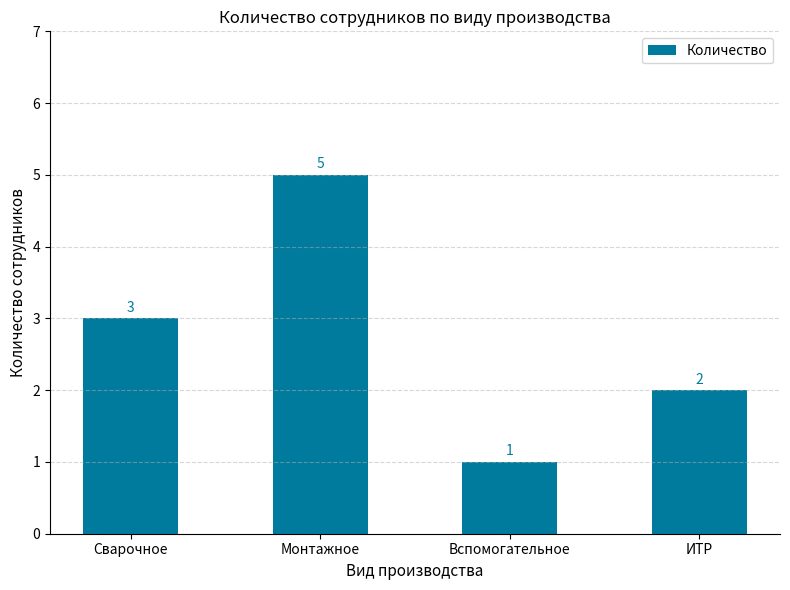

List the labels in order of value, smallest first.

Вспомогательное, ИТР, Сварочное, Монтажное